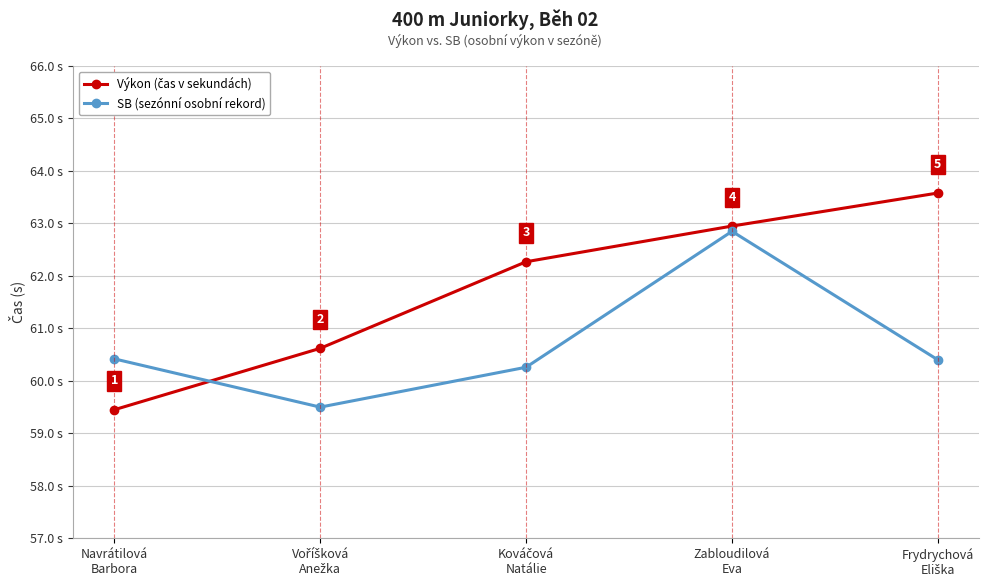

True or false: SB (sezónní osobní rekord) has more than 0 interior local peaks.

True